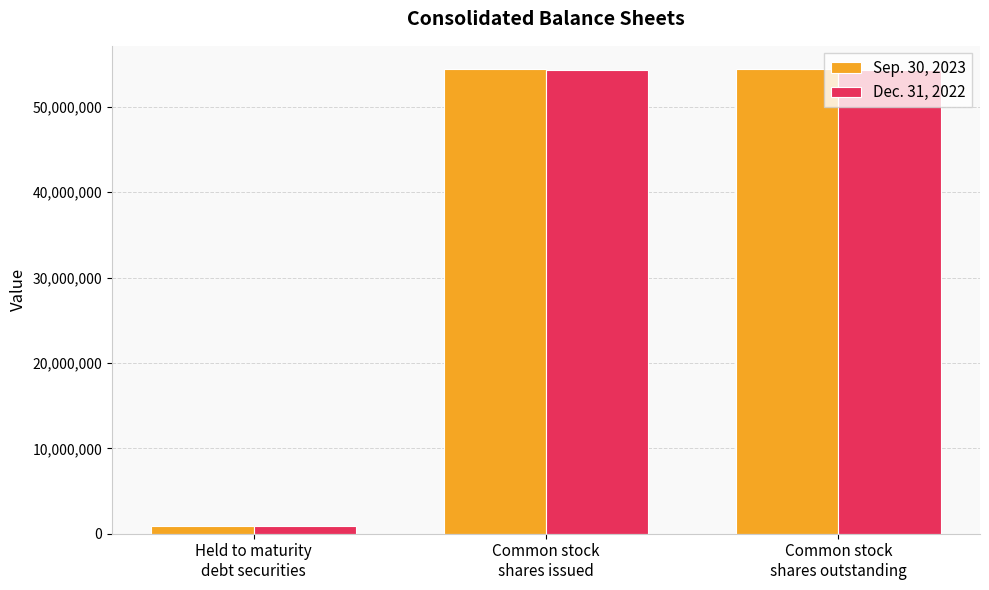

What is the sum of the Dec. 31, 2022 values at Held to maturity
debt securities and Common stock
shares outstanding?

55262480